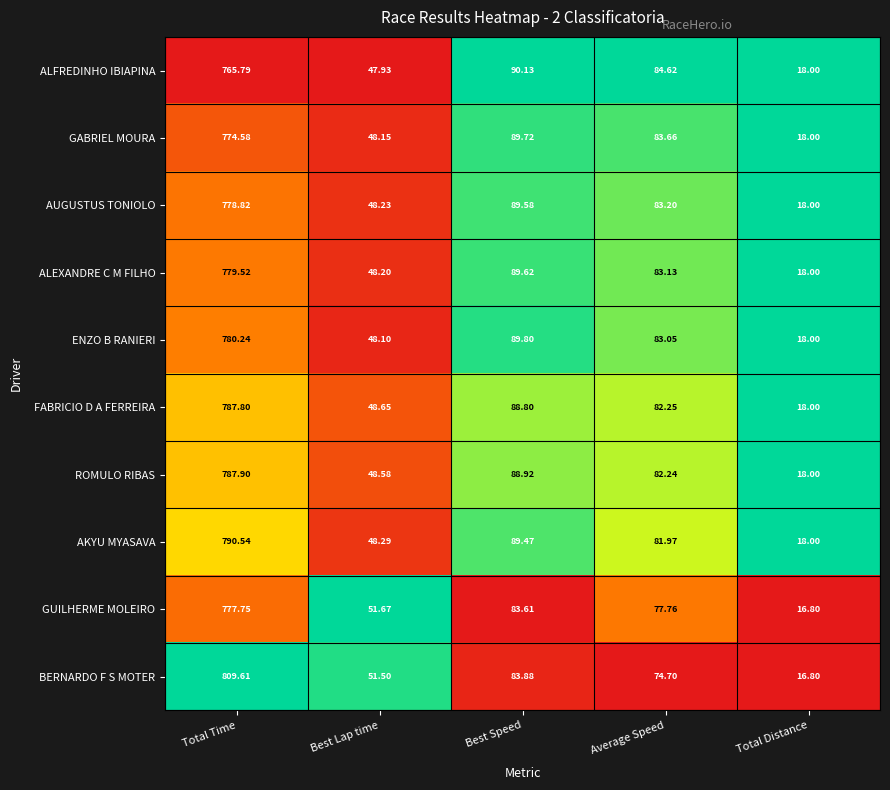

Which category has the lowest value across all series?

Total Distance